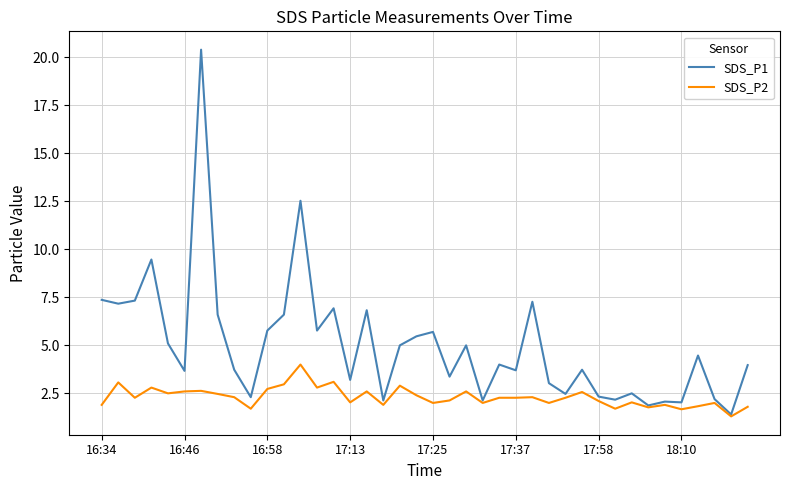

Which series has the largest total across all categories?

SDS_P1